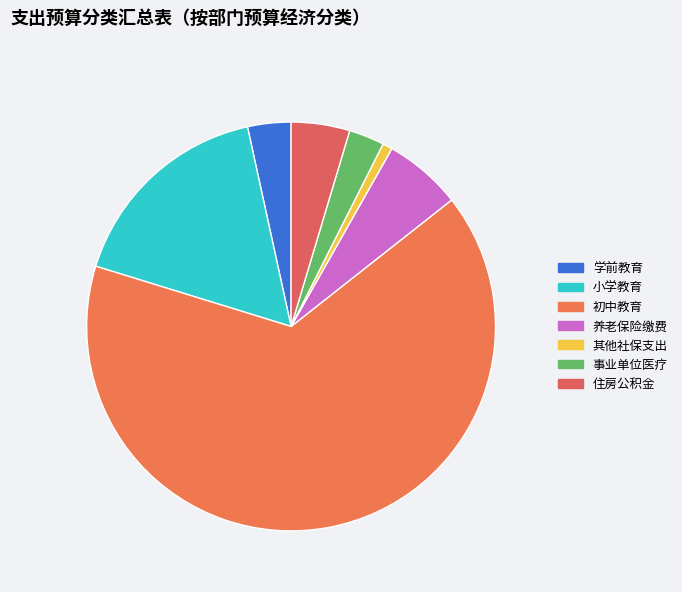

How many slices are in this pie chart?

7